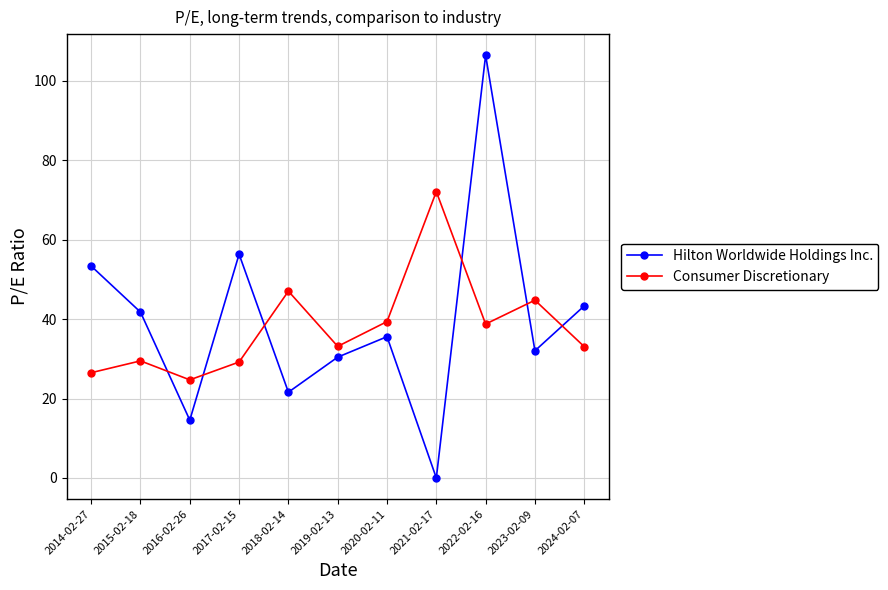

True or false: Consumer Discretionary has more than 1 points higher than both neighbors.

True